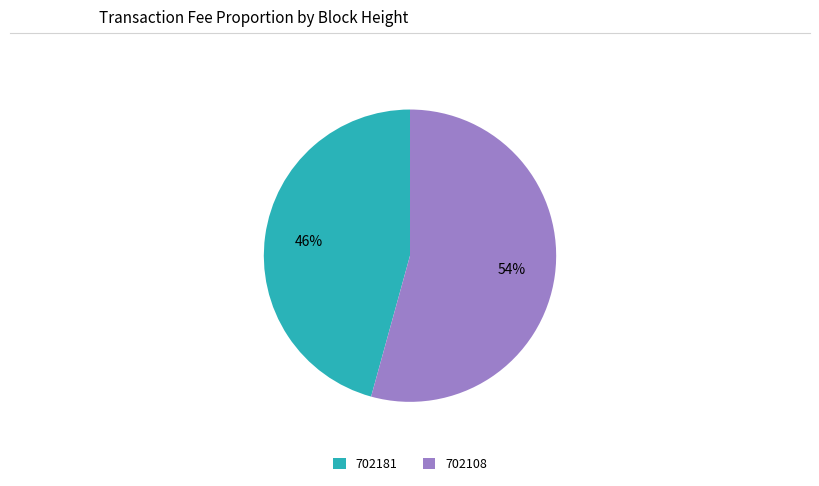

To the nearest percent, what portion does 702181 represent?

46%